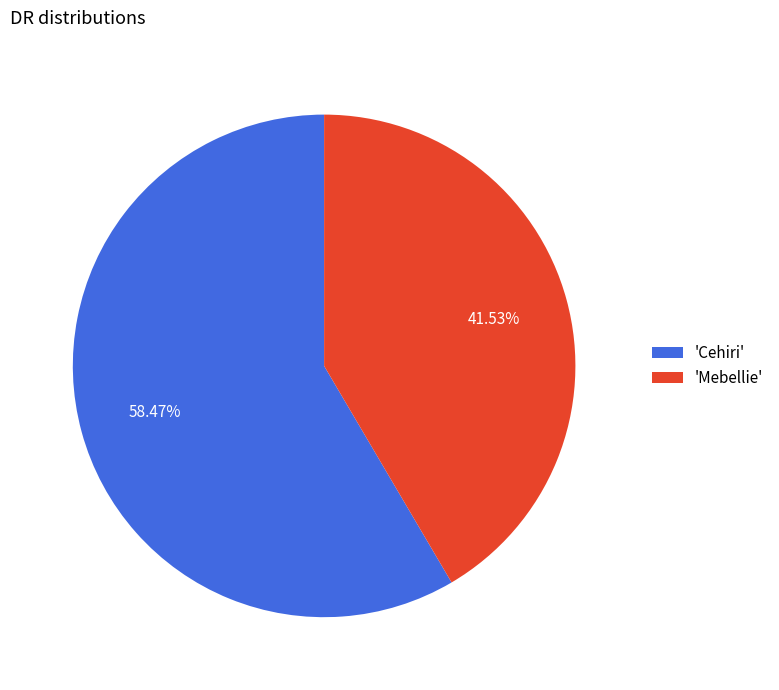

Which category has the smallest portion of the pie?

'Mebellie'